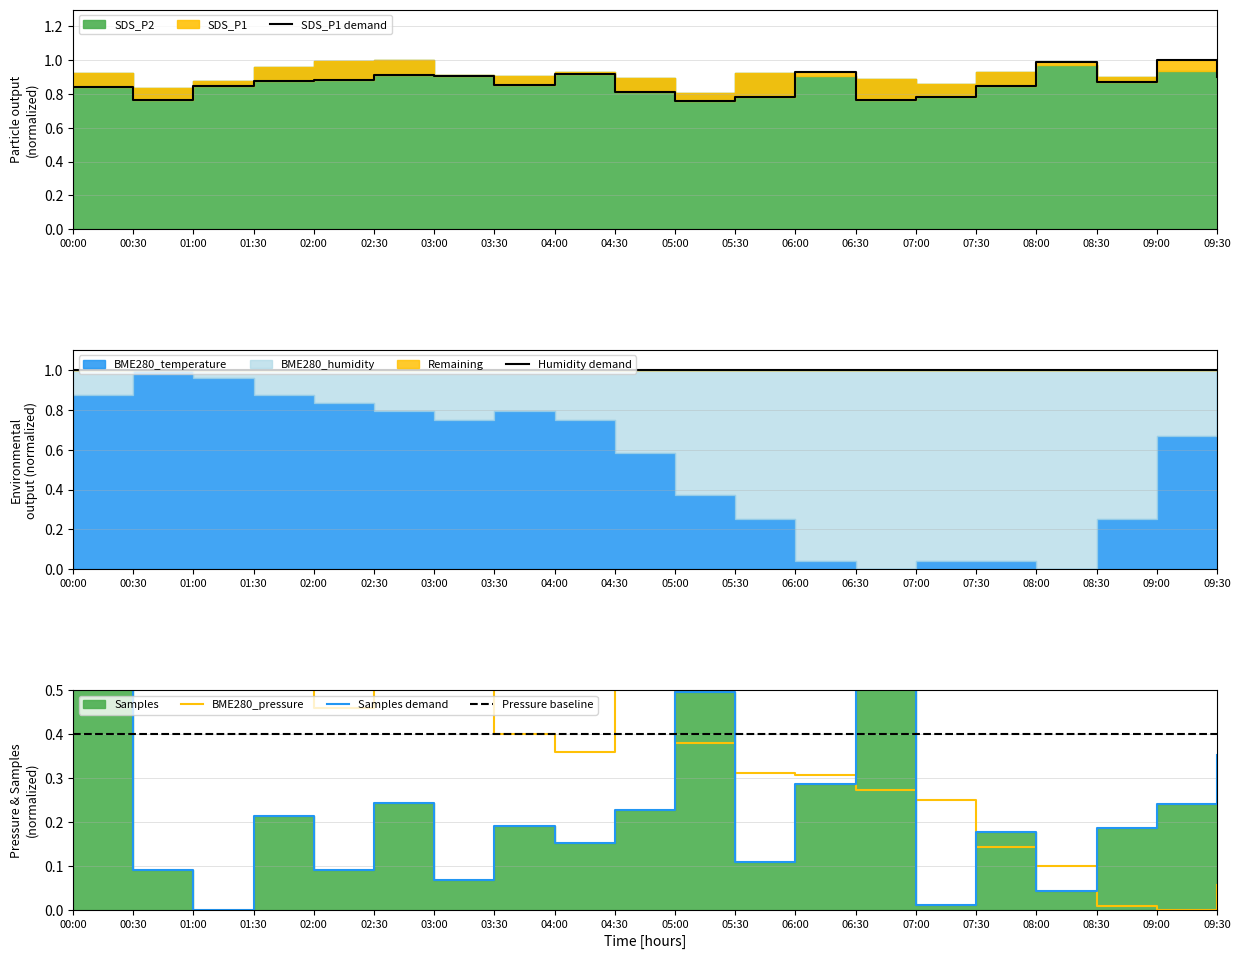

Reading left to right, transcribe all the data shown in this chart.

SDS_P1: 0.8	0.8	0.8	0.9	0.9	0.9	0.9	0.9	0.9	0.8	0.8	0.8	0.9	0.8	0.8	0.8	1.0	0.9	1.0	0.9
BME280_pressure: 1.0	1.0	0.9	0.7	0.5	0.5	0.6	0.4	0.4	0.6	0.4	0.3	0.3	0.3	0.2	0.1	0.1	0.0	0.0	0.1
Samples: 0.9	0.1	0.0	0.2	0.1	0.2	0.1	0.2	0.2	0.2	0.5	0.1	0.3	1.0	0.0	0.2	0.0	0.2	0.2	0.4